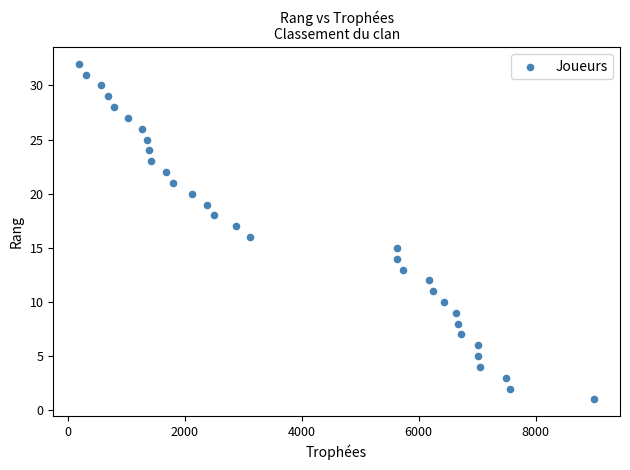

What is the range of Y values (max minus min)?

31